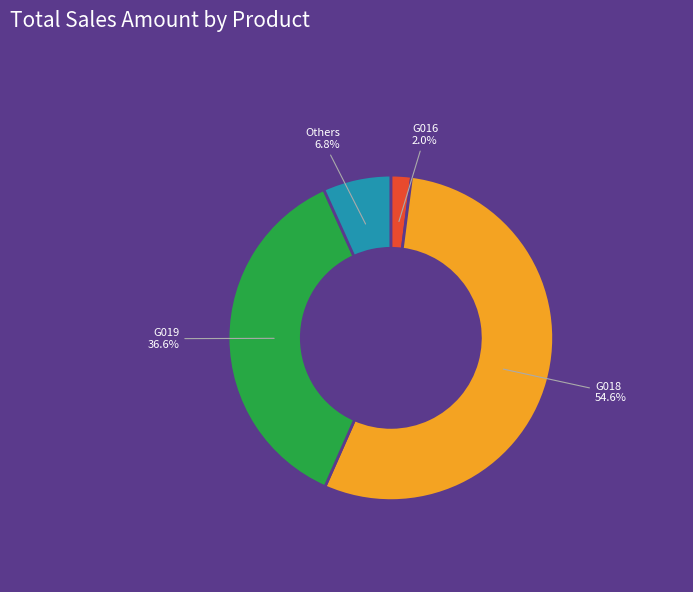

Do G016 and G018 together represent more than half of the pie?

Yes